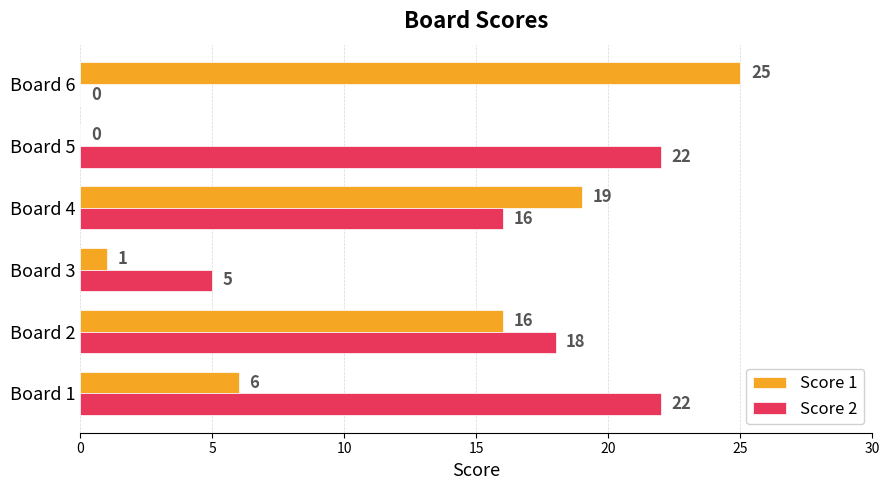

Which series has the largest total across all categories?

Score 2